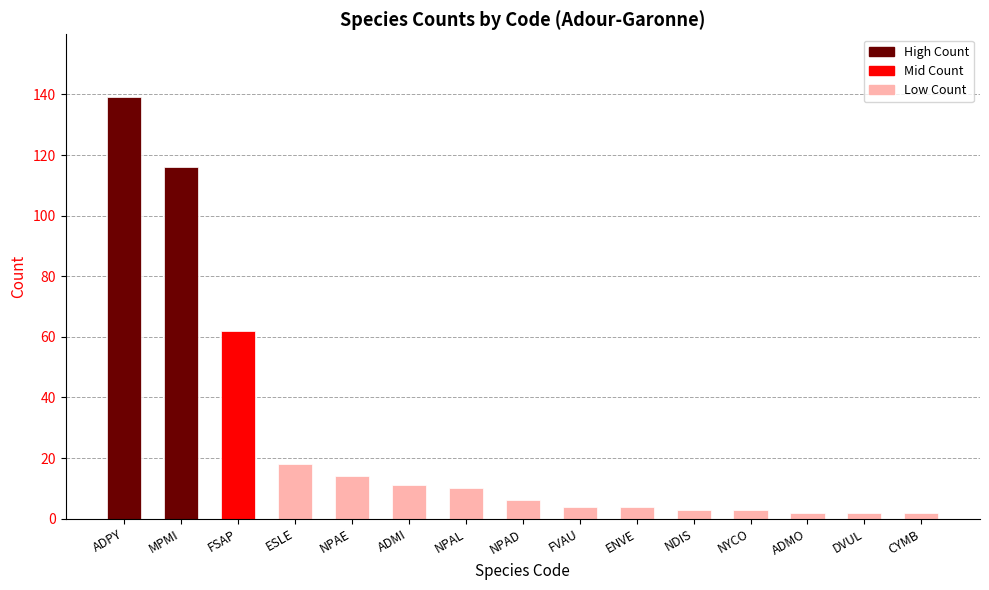

How many distinct data groups are displayed?

1